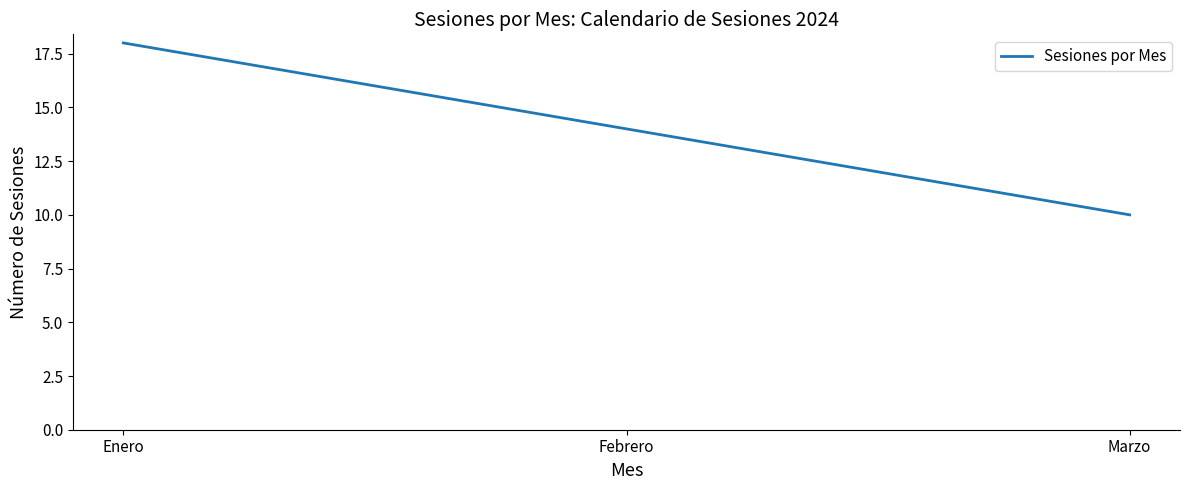

Between Marzo and Enero, which is larger?

Enero